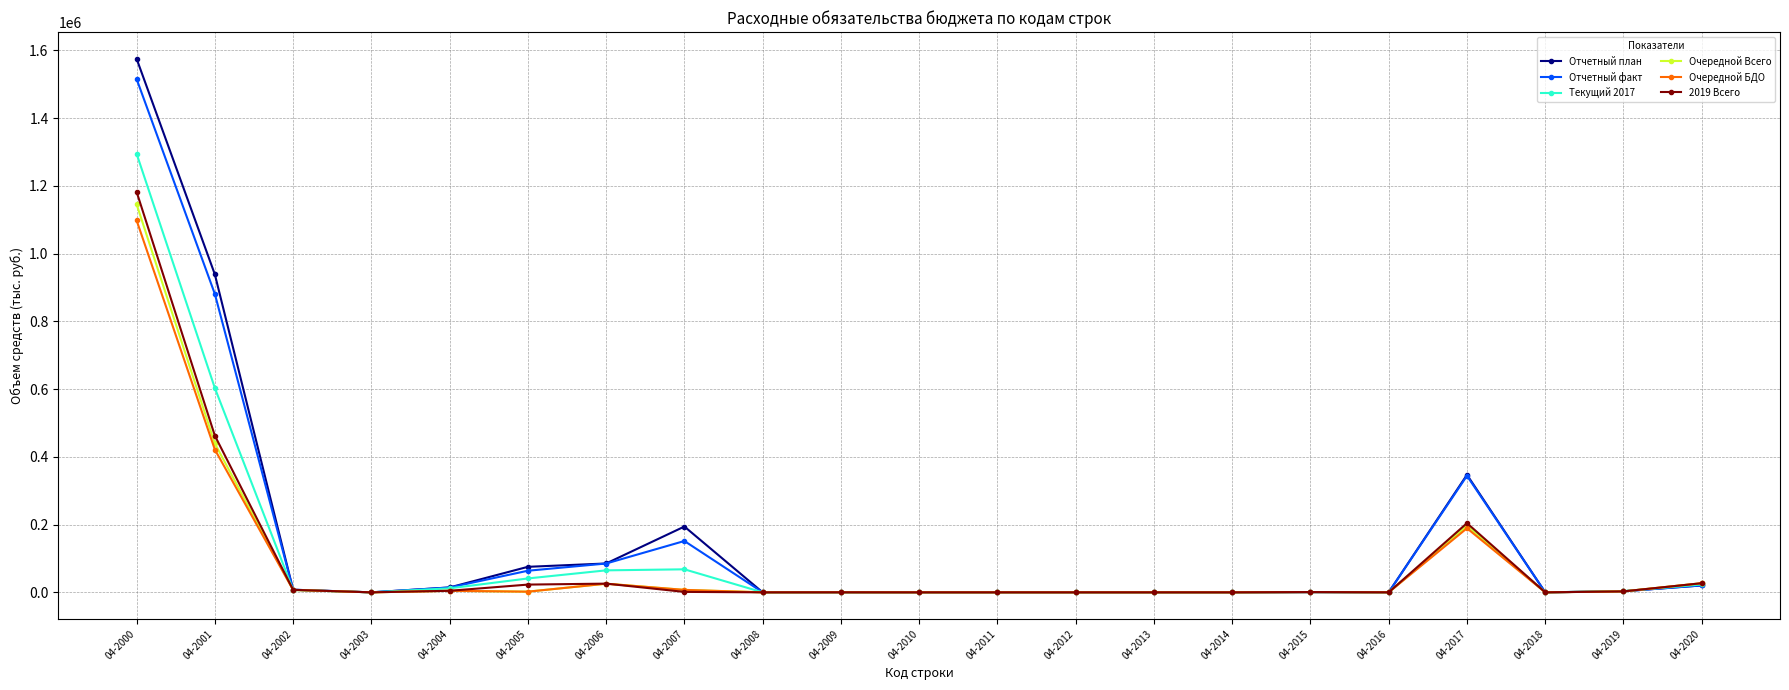

What is the difference between the maximum and second lowest values in the Очередной Всего series?

1145764.2